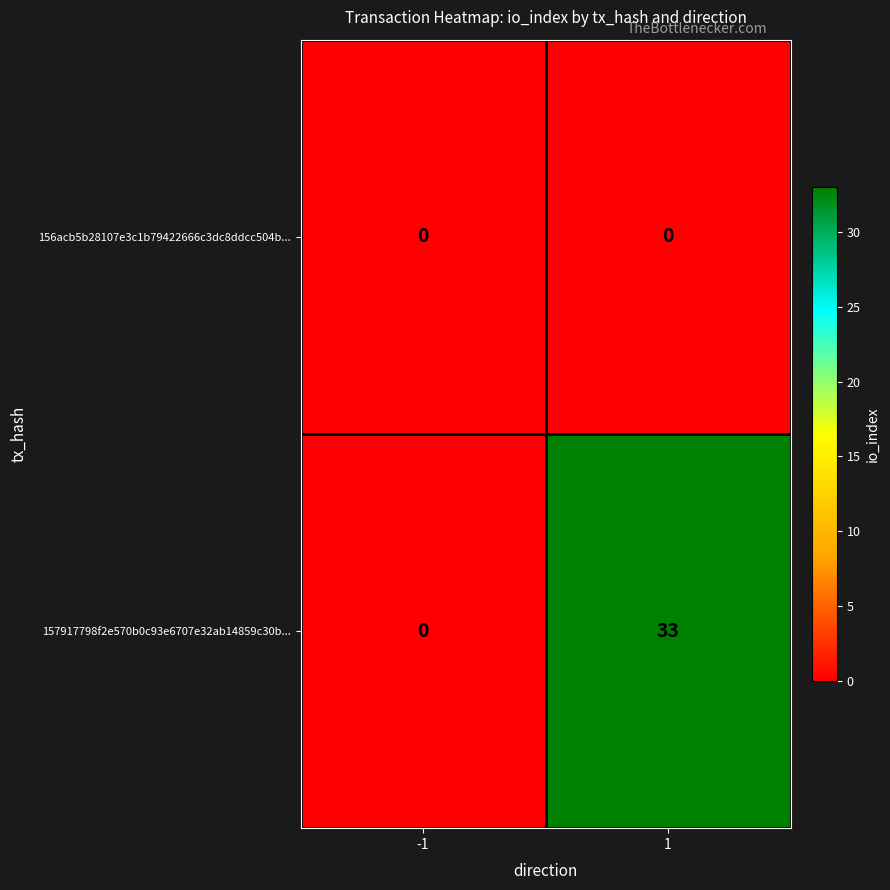

Which series has the largest range (max minus min)?

157917798f2e570b0c93e6707e32ab14859c30b...